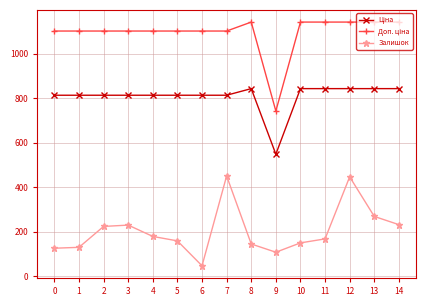

What is the sum of the Залишок values at 8 and 3?

373.0